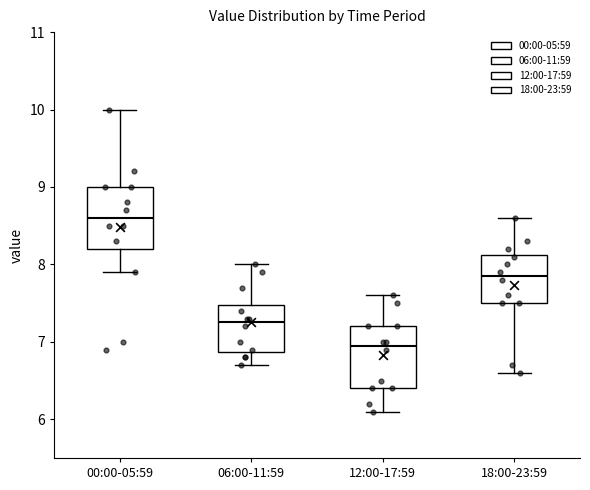

Where is the upper edge of the box for 12:00-17:59 on the y-axis? The values are not printed on the chart, so give them approximately, as read against the axis.

7.2